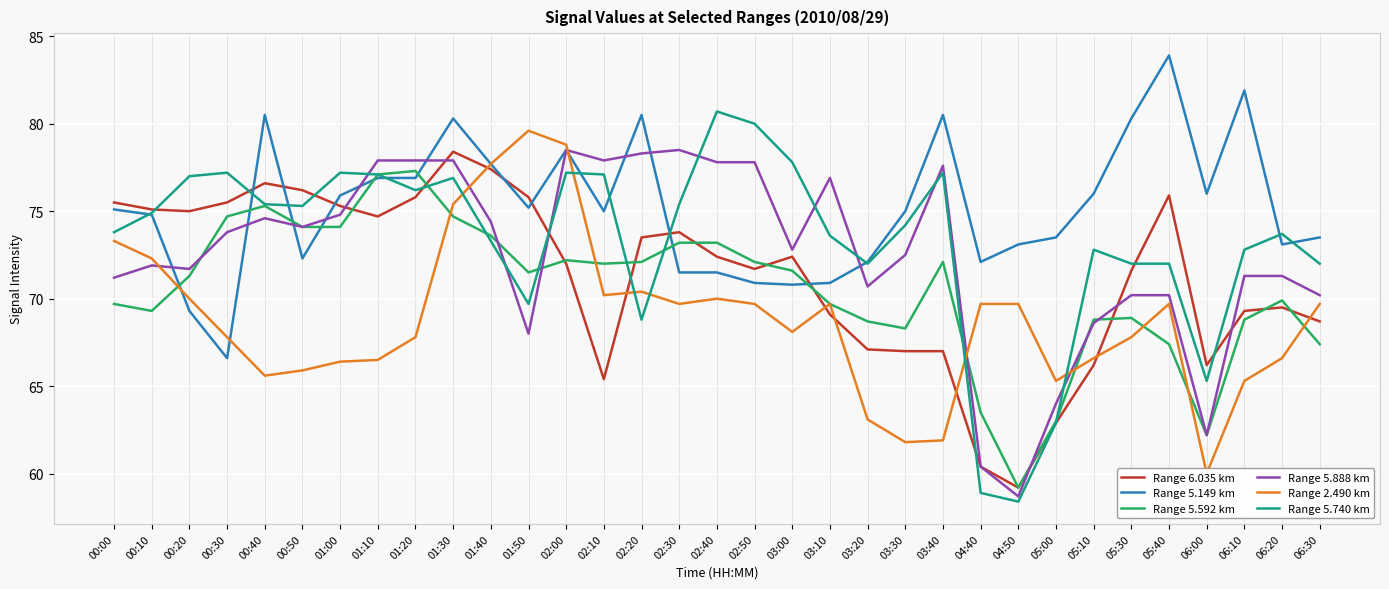

Reading left to right, extract all data points from this chart.

Range 6.035 km: 00:00=75.5	00:10=75.1	00:20=75.0	00:30=75.5	00:40=76.6	00:50=76.2	01:00=75.3	01:10=74.7	01:20=75.8	01:30=78.4	01:40=77.4	01:50=75.8	02:00=72.0	02:10=65.4	02:20=73.5	02:30=73.8	02:40=72.4	02:50=71.7	03:00=72.4	03:10=69.1	03:20=67.1	03:30=67.0	03:40=67.0	04:40=60.4	04:50=59.2	05:00=62.9	05:10=66.2	05:30=71.6	05:40=75.9	06:00=66.2	06:10=69.3	06:20=69.5	06:30=68.7
Range 5.149 km: 00:00=75.1	00:10=74.8	00:20=69.3	00:30=66.6	00:40=80.5	00:50=72.3	01:00=75.9	01:10=76.9	01:20=76.9	01:30=80.3	01:40=77.7	01:50=75.2	02:00=78.5	02:10=75.0	02:20=80.5	02:30=71.5	02:40=71.5	02:50=70.9	03:00=70.8	03:10=70.9	03:20=72.1	03:30=75.0	03:40=80.5	04:40=72.1	04:50=73.1	05:00=73.5	05:10=76.0	05:30=80.3	05:40=83.9	06:00=76.0	06:10=81.9	06:20=73.1	06:30=73.5
Range 5.592 km: 00:00=69.7	00:10=69.3	00:20=71.3	00:30=74.7	00:40=75.3	00:50=74.1	01:00=74.1	01:10=77.1	01:20=77.3	01:30=74.7	01:40=73.6	01:50=71.5	02:00=72.2	02:10=72.0	02:20=72.1	02:30=73.2	02:40=73.2	02:50=72.1	03:00=71.6	03:10=69.7	03:20=68.7	03:30=68.3	03:40=72.1	04:40=63.5	04:50=59.2	05:00=63.0	05:10=68.8	05:30=68.9	05:40=67.4	06:00=62.2	06:10=68.8	06:20=69.9	06:30=67.4
Range 5.888 km: 00:00=71.2	00:10=71.9	00:20=71.7	00:30=73.8	00:40=74.6	00:50=74.1	01:00=74.8	01:10=77.9	01:20=77.9	01:30=77.9	01:40=74.4	01:50=68.0	02:00=78.5	02:10=77.9	02:20=78.3	02:30=78.5	02:40=77.8	02:50=77.8	03:00=72.8	03:10=76.9	03:20=70.7	03:30=72.5	03:40=77.6	04:40=60.4	04:50=58.7	05:00=64.0	05:10=68.6	05:30=70.2	05:40=70.2	06:00=62.2	06:10=71.3	06:20=71.3	06:30=70.2
Range 2.490 km: 00:00=73.3	00:10=72.3	00:20=70.0	00:30=67.8	00:40=65.6	00:50=65.9	01:00=66.4	01:10=66.5	01:20=67.8	01:30=75.4	01:40=77.7	01:50=79.6	02:00=78.8	02:10=70.2	02:20=70.4	02:30=69.7	02:40=70.0	02:50=69.7	03:00=68.1	03:10=69.7	03:20=63.1	03:30=61.8	03:40=61.9	04:40=69.7	04:50=69.7	05:00=65.3	05:10=66.6	05:30=67.8	05:40=69.7	06:00=60.0	06:10=65.3	06:20=66.6	06:30=69.7
Range 5.740 km: 00:00=73.8	00:10=74.9	00:20=77.0	00:30=77.2	00:40=75.4	00:50=75.3	01:00=77.2	01:10=77.1	01:20=76.2	01:30=76.9	01:40=73.3	01:50=69.7	02:00=77.2	02:10=77.1	02:20=68.8	02:30=75.4	02:40=80.7	02:50=80.0	03:00=77.8	03:10=73.6	03:20=72.0	03:30=74.2	03:40=77.2	04:40=58.9	04:50=58.4	05:00=62.9	05:10=72.8	05:30=72.0	05:40=72.0	06:00=65.3	06:10=72.8	06:20=73.7	06:30=72.0